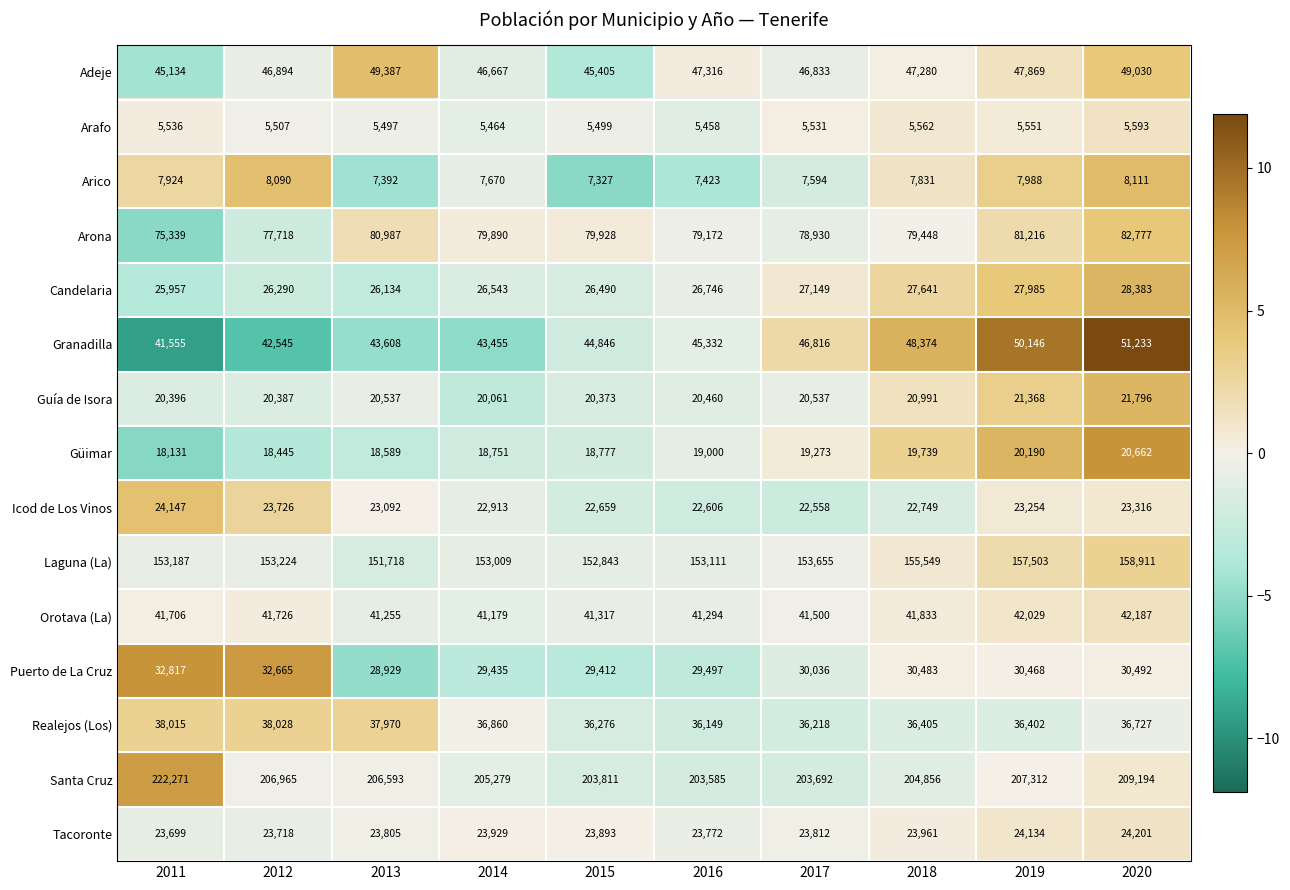

Which series has the widest spread of values?

Santa Cruz